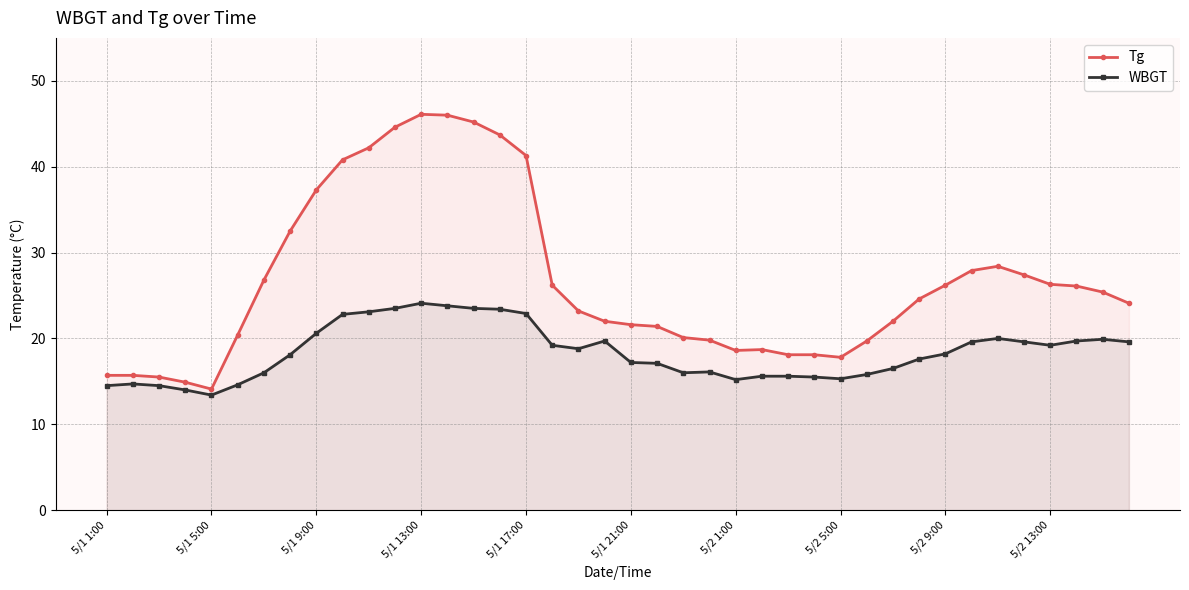

At 23, list the series in order from largest to smallest.

Tg, WBGT